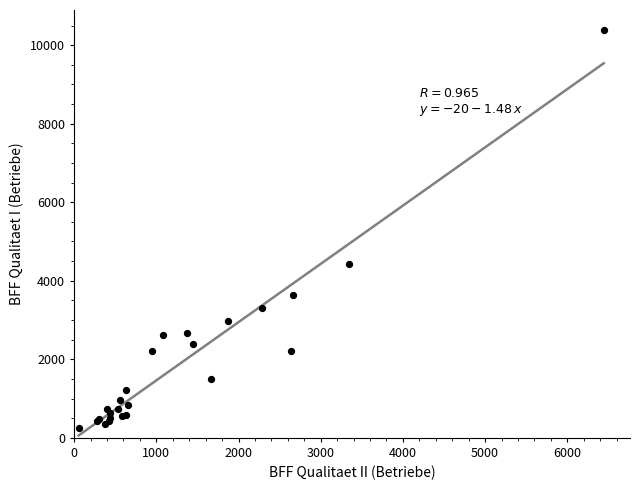

What Y value in the scatter plot is closest to 5320?

4416